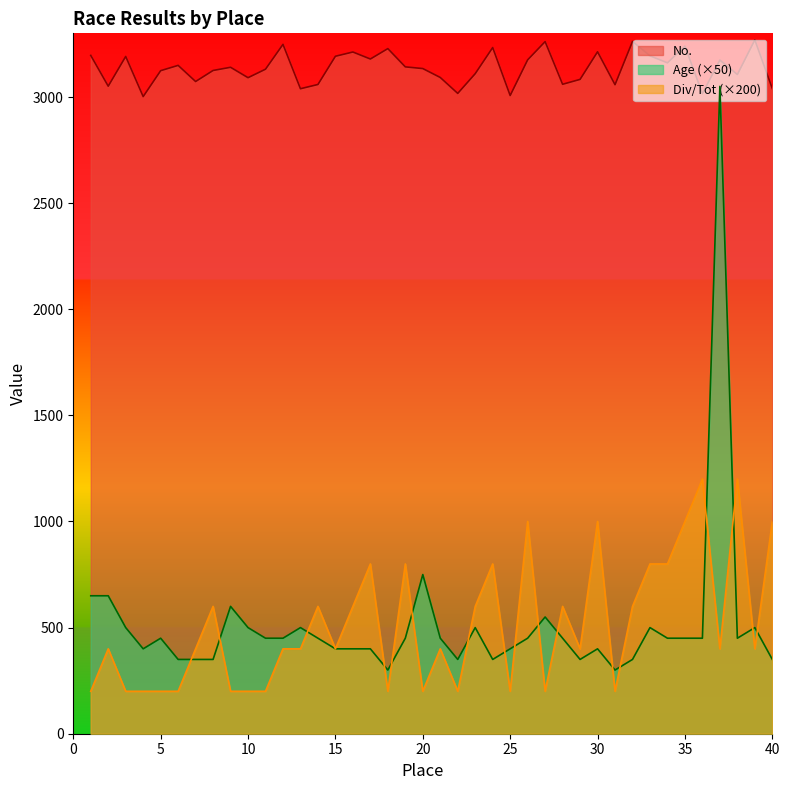

After their last crossing, which series has the higher values: Age or Div/Tot?

Div/Tot